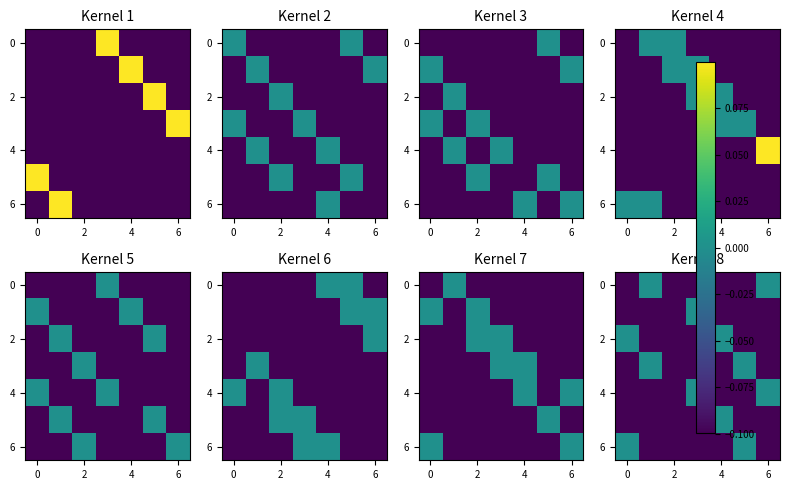

What is the smallest value displayed?

-0.1